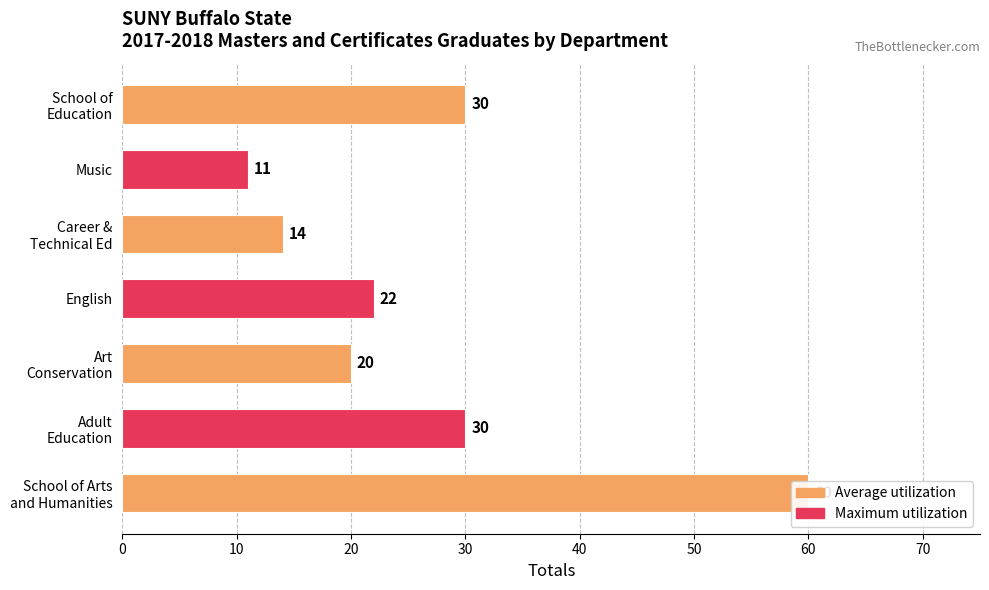

What position from the right is Art Conservation?

3